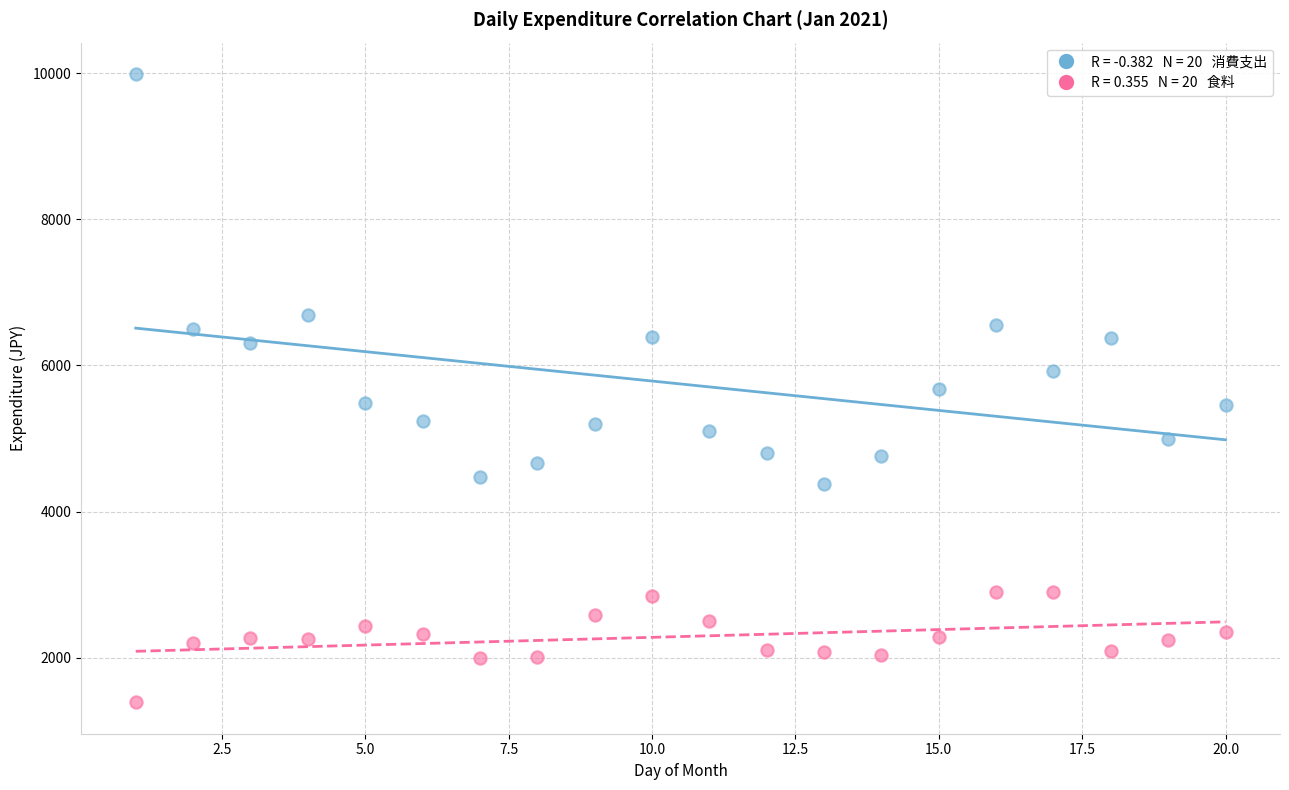

Across all data points, what is the range of Y values (max minus min)?

8598.2